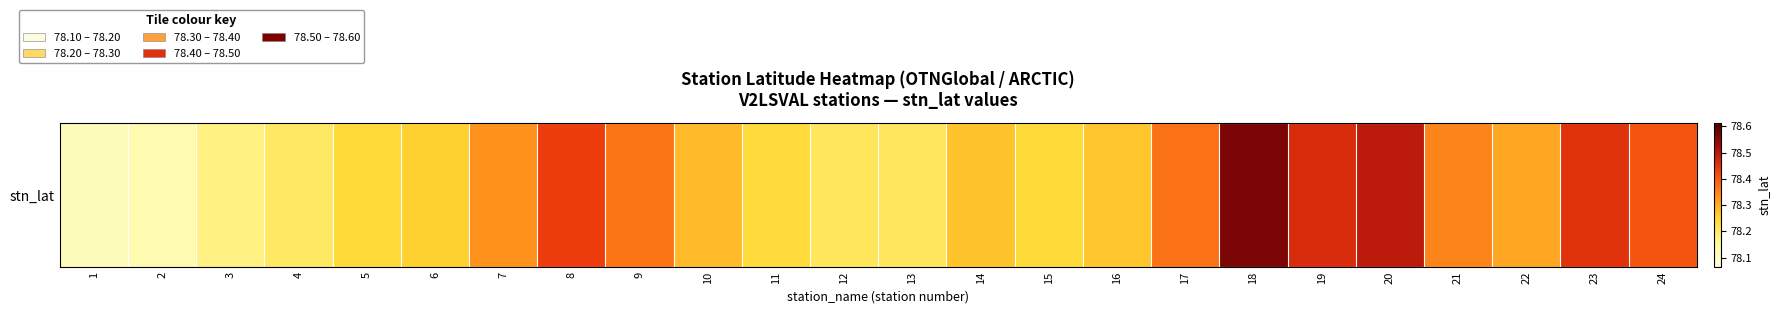

How many distinct data groups are displayed?

1